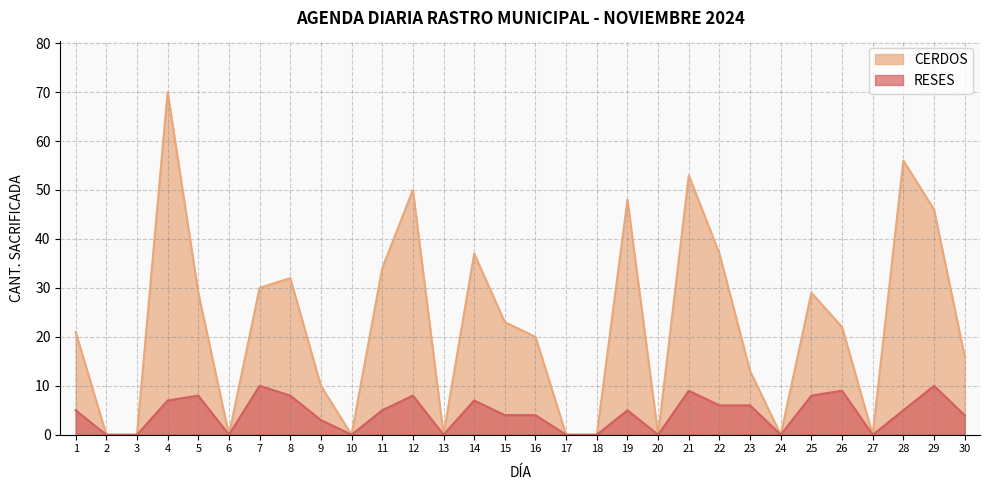

Where is CERDOS nearest to the value 35?

11